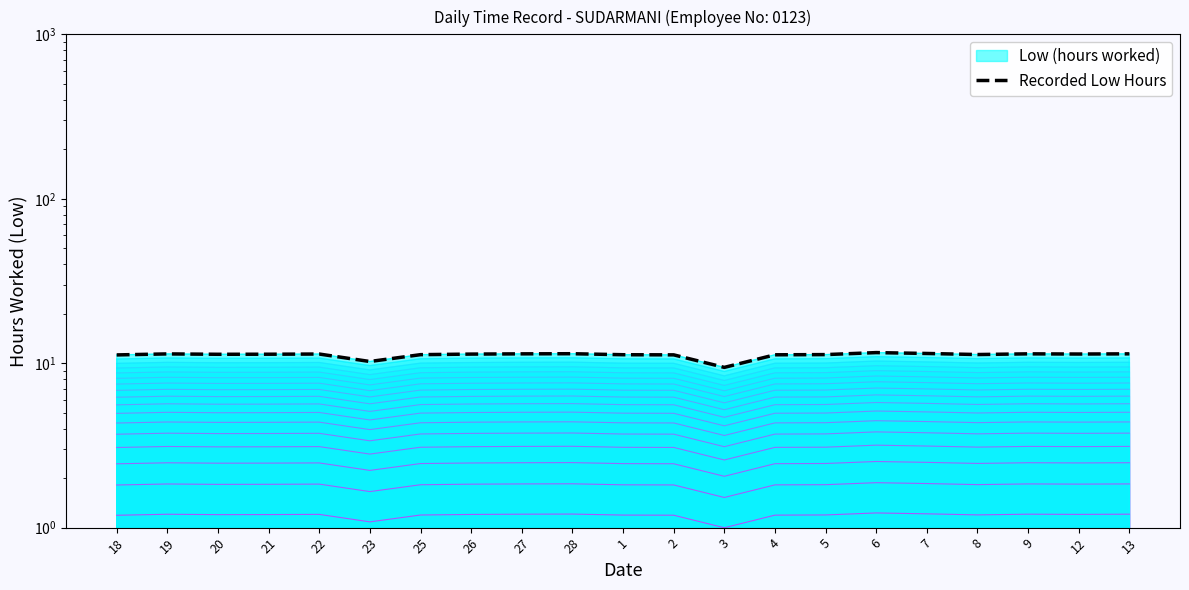

What is the difference between the maximum and minimum values?

2.2